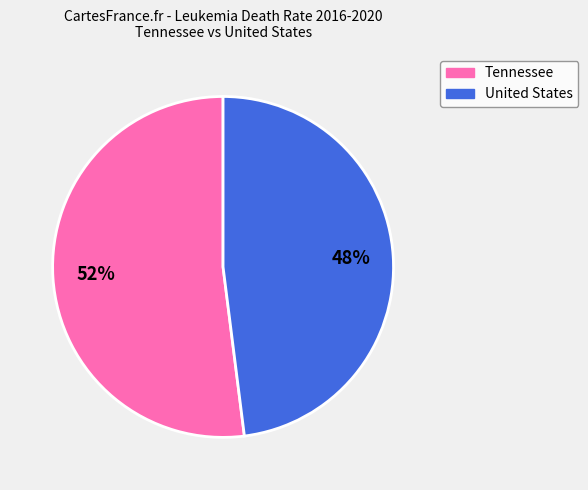

Rank the categories by value from lowest to highest.

United States, Tennessee